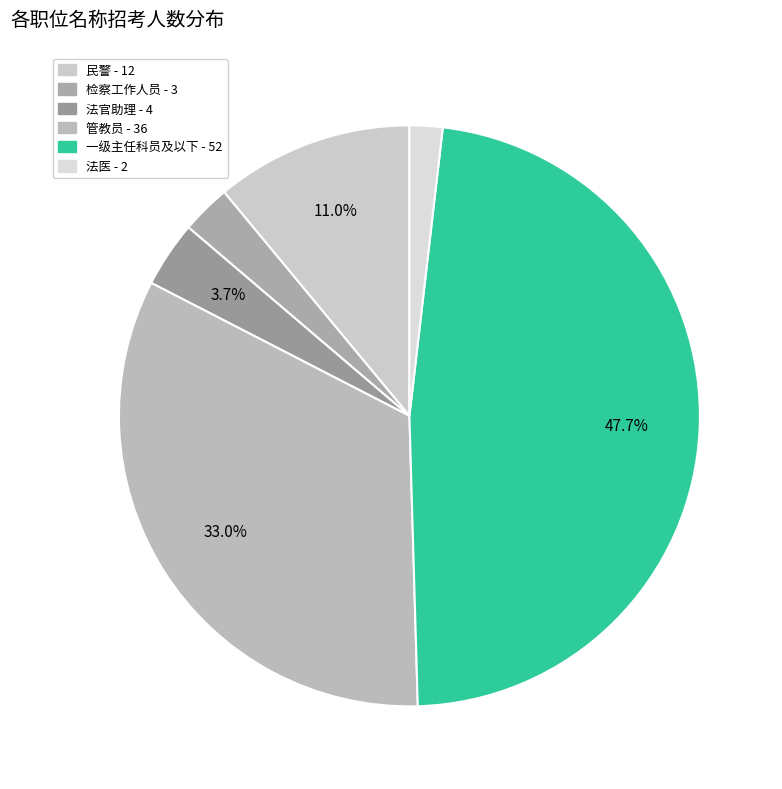

To the nearest percent, what is the combined percentage of 管教员 and 检察工作人员?

36%